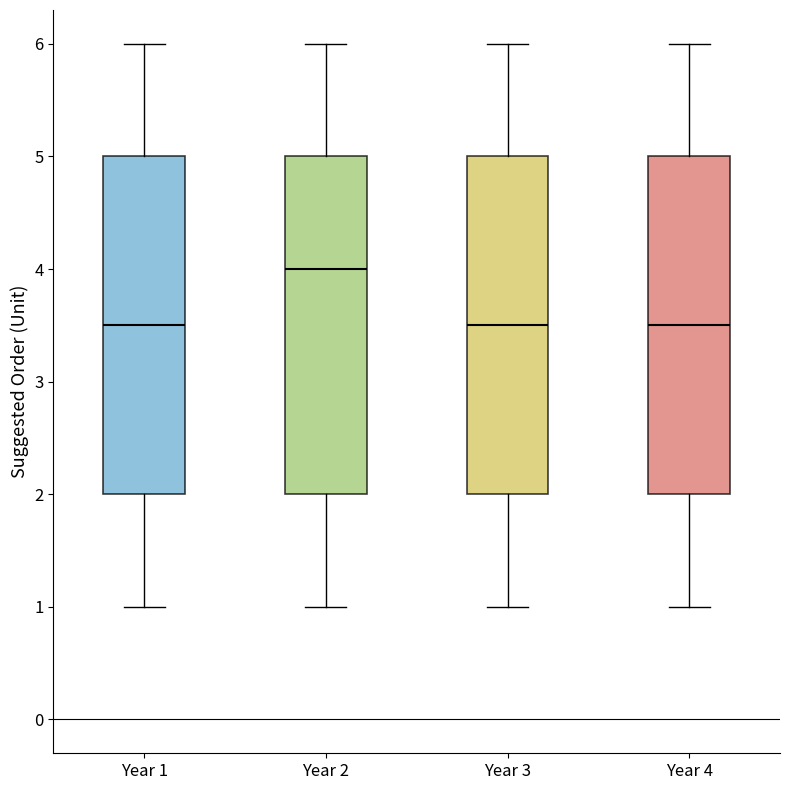

Reading left to right, transcribe this box plot: for each box, give where its median line is, the range the box spans, and where its two whiskers end, as read against the y-axis. The values are not printed on the chart, so give them approximately, as read against the axis.

Year 1: median 3.5, box 2.0 to 5.0, whiskers 1.0 to 6.0
Year 2: median 4.0, box 2.0 to 5.0, whiskers 1.0 to 6.0
Year 3: median 3.5, box 2.0 to 5.0, whiskers 1.0 to 6.0
Year 4: median 3.5, box 2.0 to 5.0, whiskers 1.0 to 6.0